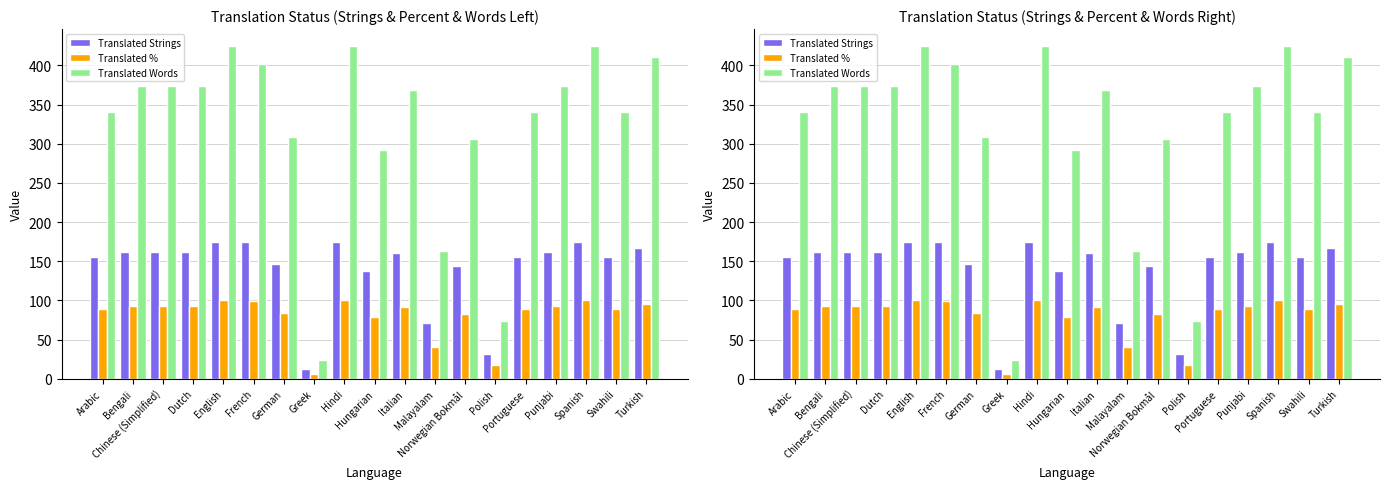

How many data points in Translated Strings are above 161?

9